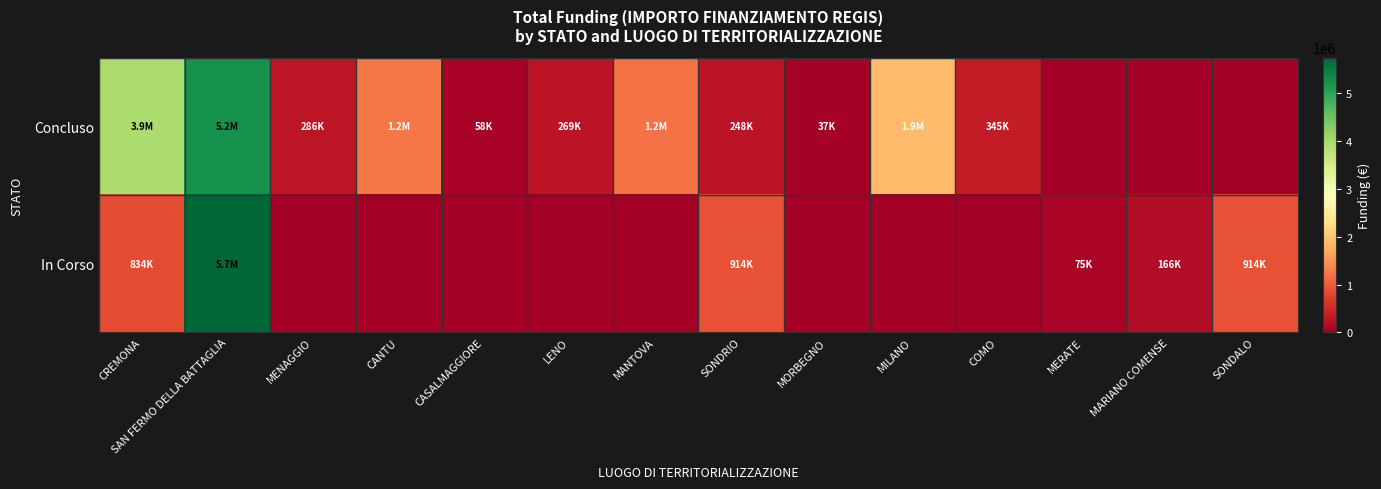

List the series in order of their overall mean, highest first.

Concluso, In Corso